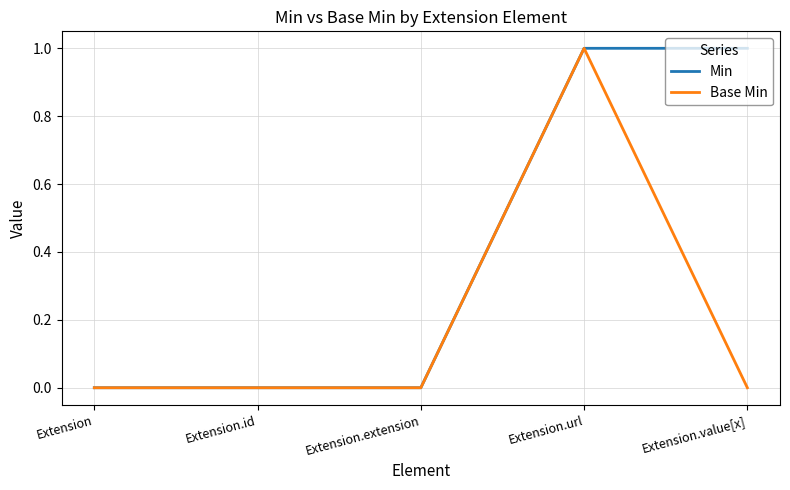

The value of Min at Extension.value[x] is 1. True or false?

True